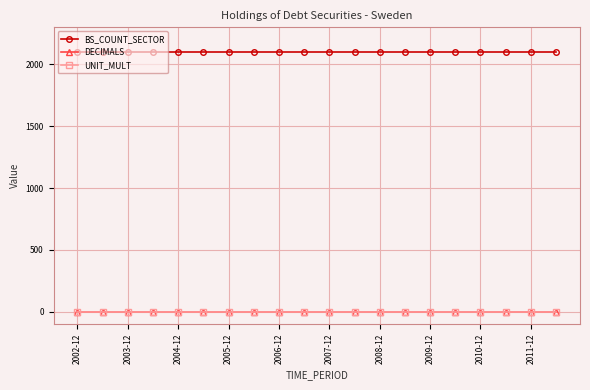

What is the maximum value for BS_COUNT_SECTOR?

2100